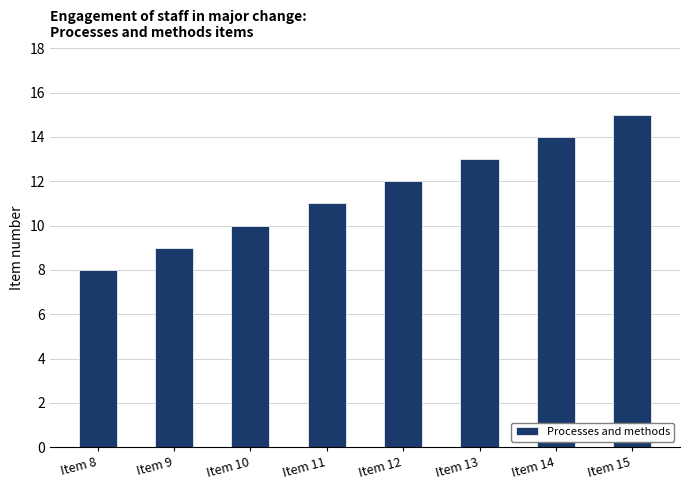

What is the maximum value shown in the chart?

15